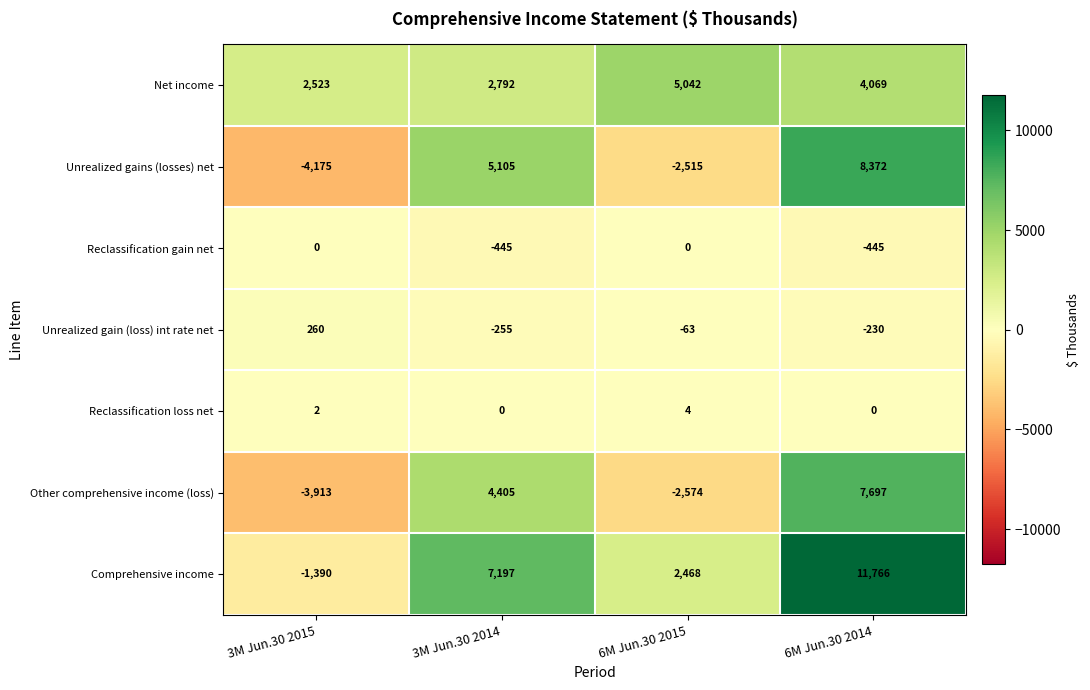

What is the approximate value of Reclassification loss net at 6M Jun.30 2015?

4